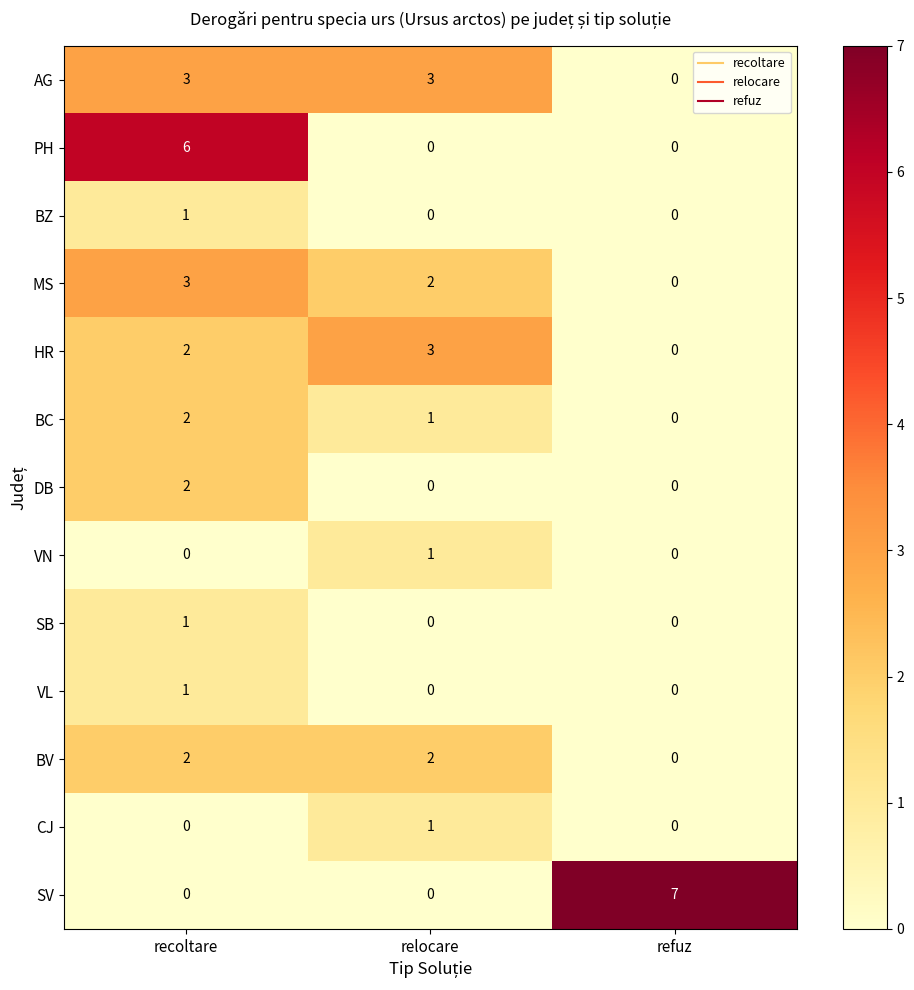

Which series has the largest total across all categories?

SV